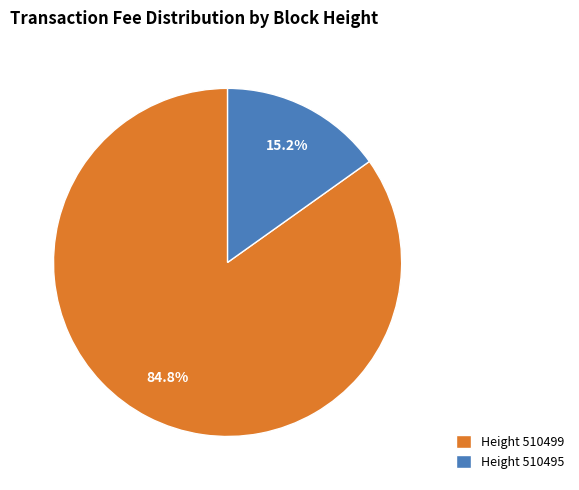

Is there any slice that represents more than half of the pie?

Yes